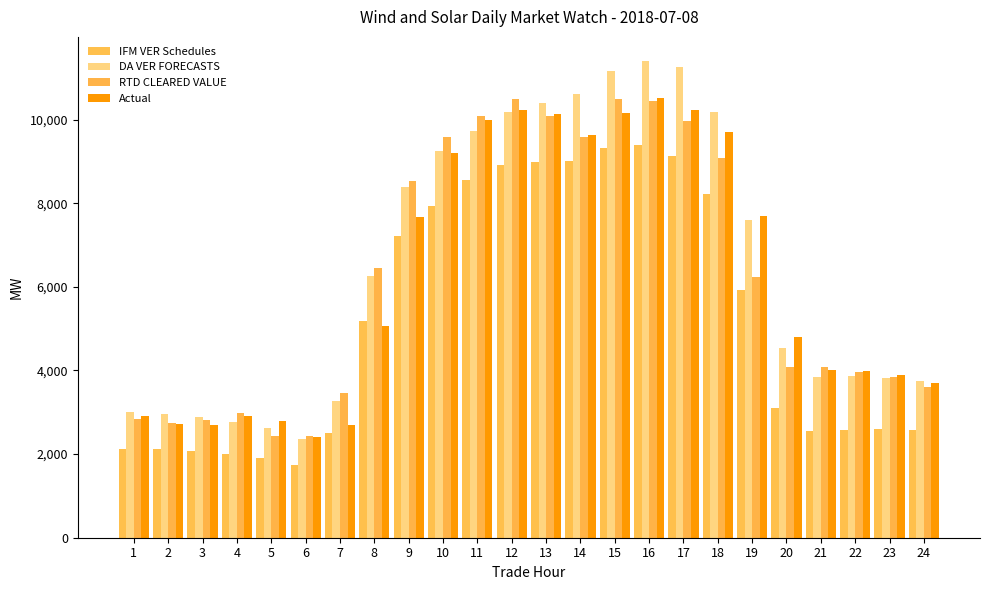

At which category is the sum across all series the highest?

16